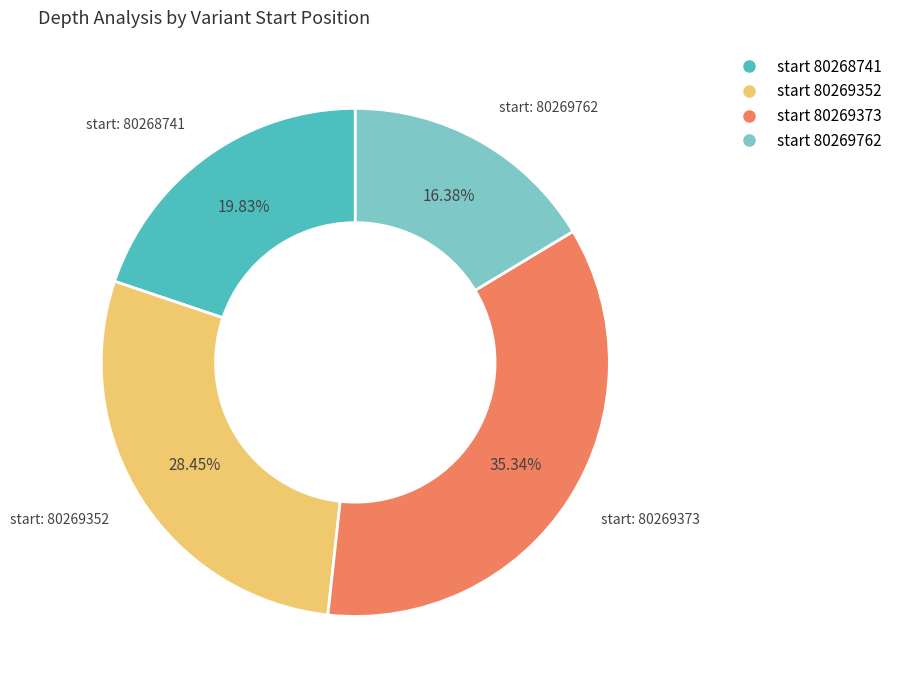

Is there any slice that represents more than half of the pie?

No